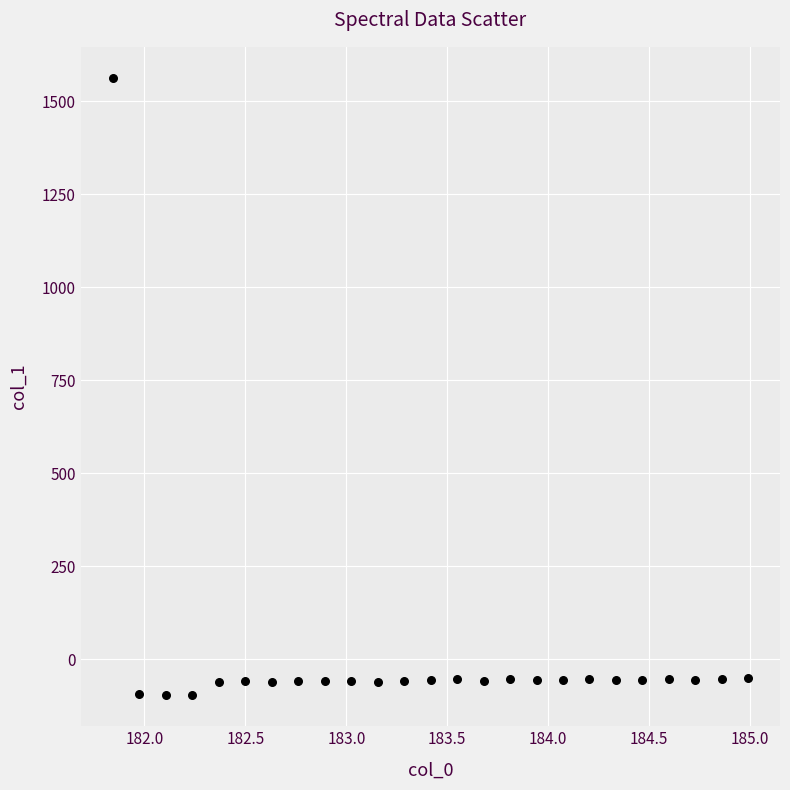

What is the range of X values (max minus min)?

3.1